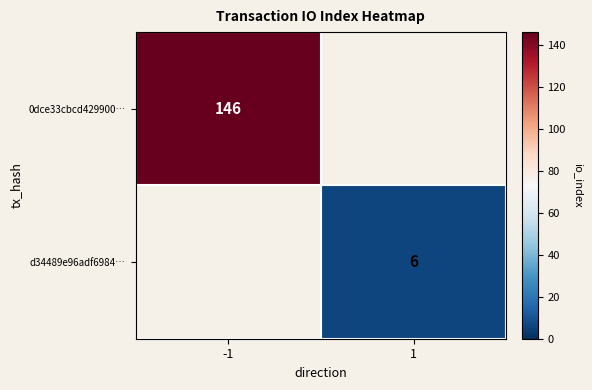

List the series in order of their overall mean, lowest first.

d34489e96adf6984…, 0dce33cbcd429900…